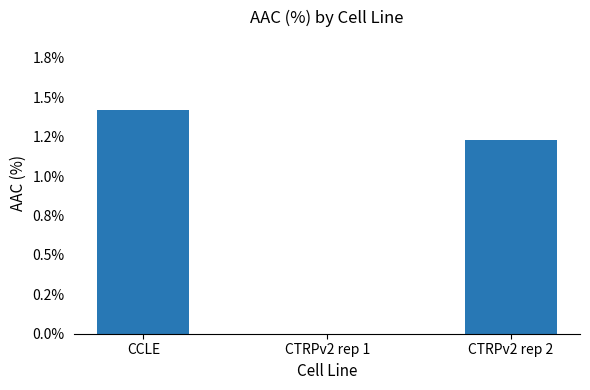

At which label does the data first exceed 1?

CCLE